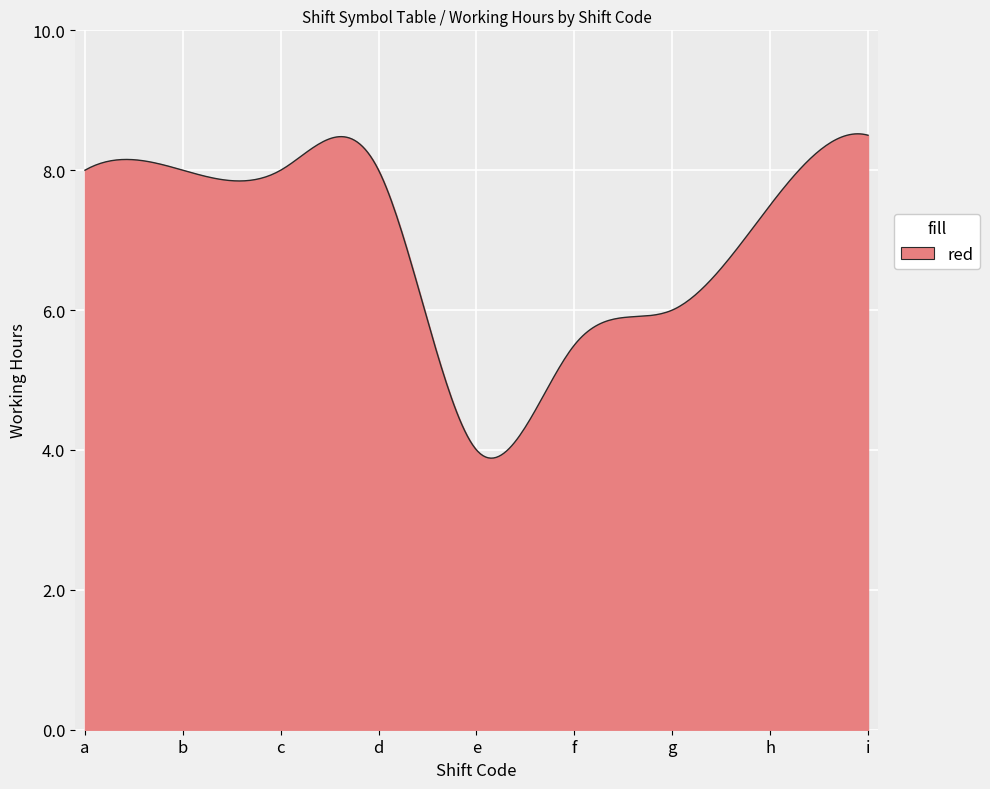

What is the smallest value displayed?

3.9